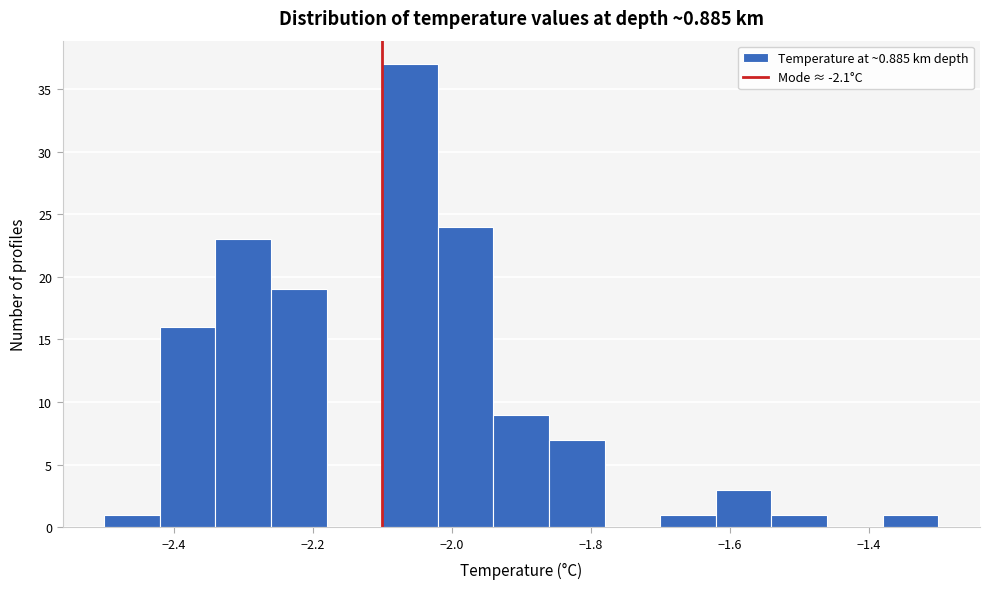

Reading left to right, list every bar in this chart as the range it spans on the x-axis followed by its height. The values are not printed on the chart, so give them approximately, as read against the axis.

-2.50 to -2.42: 1
-2.42 to -2.34: 16
-2.34 to -2.26: 23
-2.26 to -2.18: 19
-2.18 to -2.10: 0
-2.10 to -2.02: 37
-2.02 to -1.94: 24
-1.94 to -1.86: 9
-1.86 to -1.78: 7
-1.78 to -1.70: 0
-1.70 to -1.62: 1
-1.62 to -1.54: 3
-1.54 to -1.46: 1
-1.46 to -1.38: 0
-1.38 to -1.30: 1